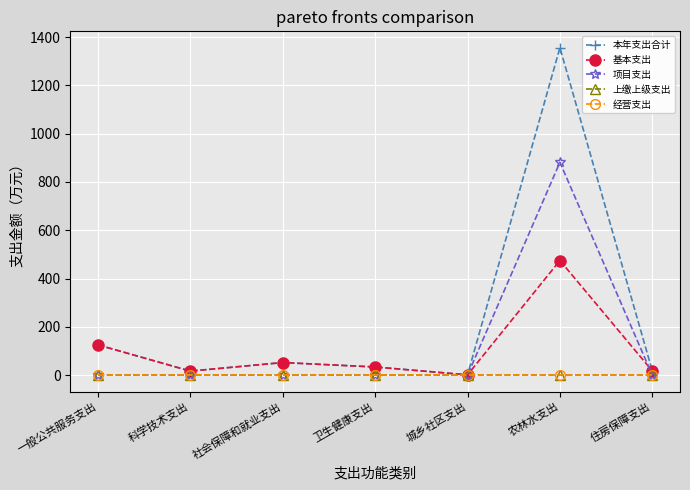

Which series has the widest spread of values?

本年支出合计